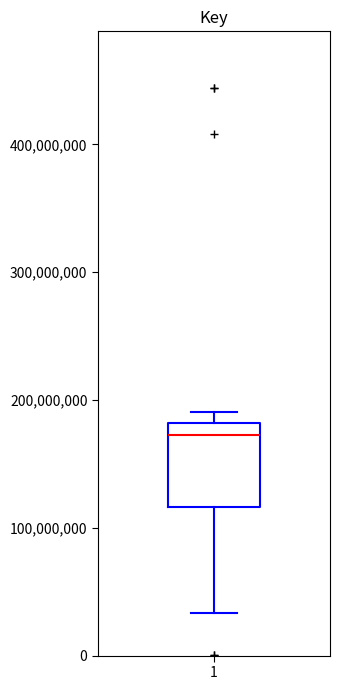

Transcribe this box plot: give where the median line is, the range the box spans, and where the two whiskers end, as read against the y-axis. The values are not printed on the chart, so give them approximately, as read against the axis.

median 170000000, box 120000000 to 180000000, whiskers 30000000 to 190000000